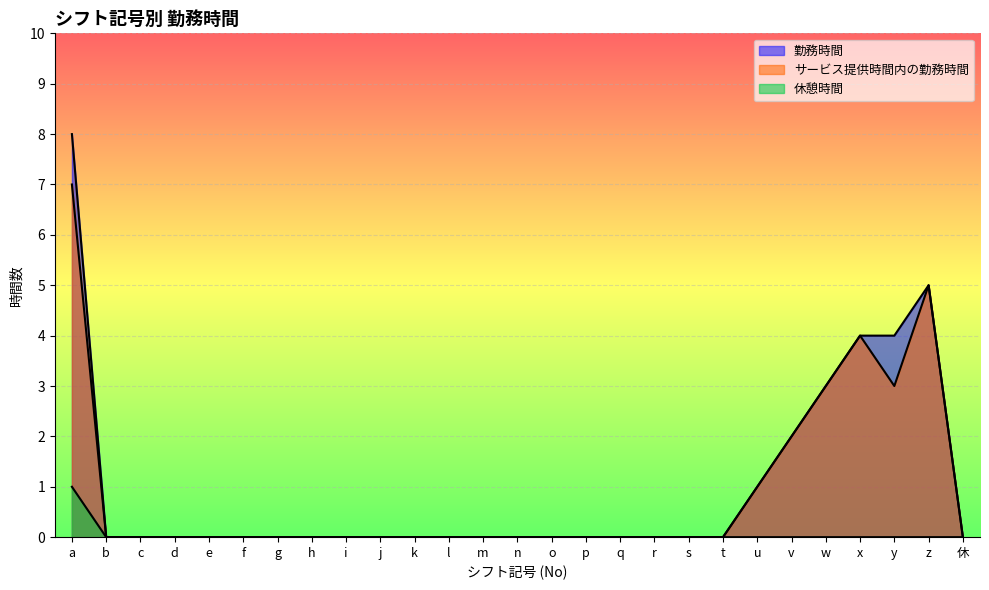

Reading left to right, transcribe all the data shown in this chart.

勤務時間: a=8	b=0	c=0	d=0	e=0	f=0	g=0	h=0	i=0	j=0	k=0	l=0	m=0	n=0	o=0	p=0	q=0	r=0	s=0	t=0	u=1	v=2	w=3	x=4	y=4	z=5	休=0
サービス提供時間内の勤務時間: a=7	b=0	c=0	d=0	e=0	f=0	g=0	h=0	i=0	j=0	k=0	l=0	m=0	n=0	o=0	p=0	q=0	r=0	s=0	t=0	u=1	v=2	w=3	x=4	y=3	z=5	休=0
休憩時間: a=1	b=0	c=0	d=0	e=0	f=0	g=0	h=0	i=0	j=0	k=0	l=0	m=0	n=0	o=0	p=0	q=0	r=0	s=0	t=0	u=0	v=0	w=0	x=0	y=0	z=0	休=0